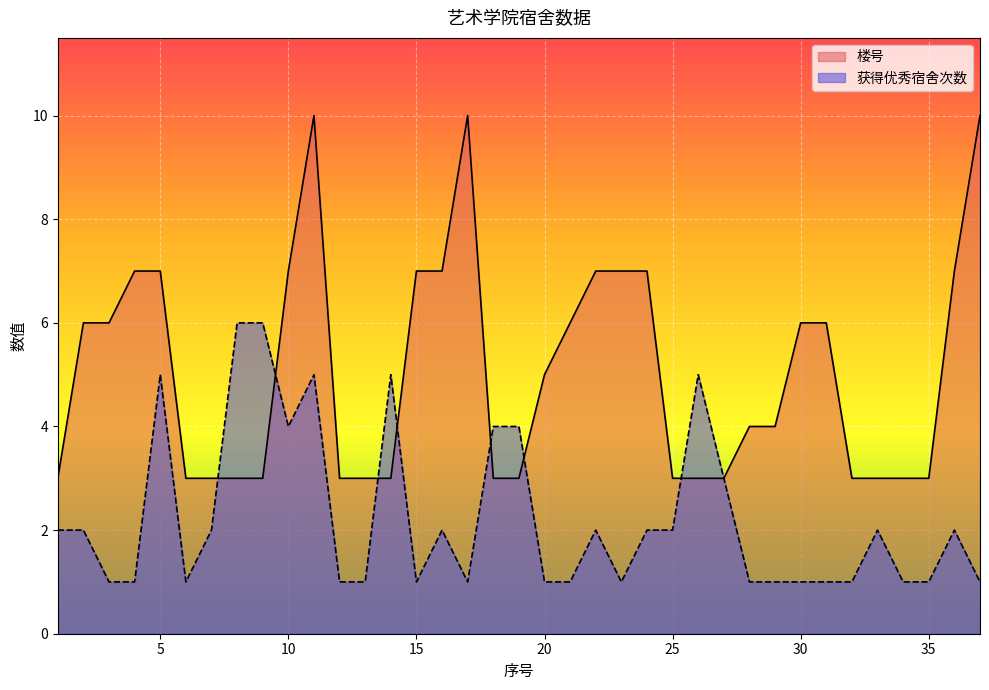

Which series has the largest range (max minus min)?

楼号_line